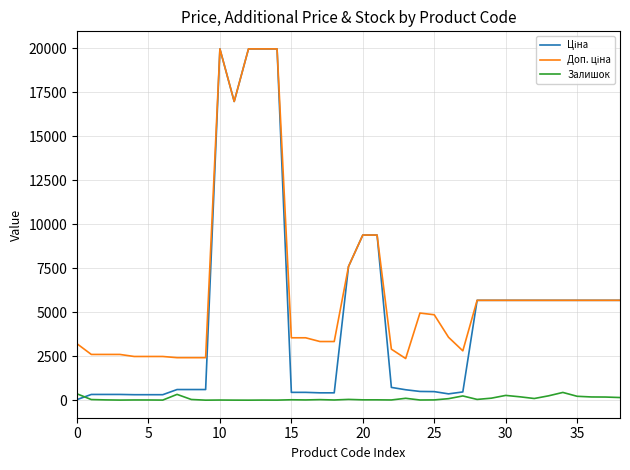

What is the highest value of the Залишок series?

439.0